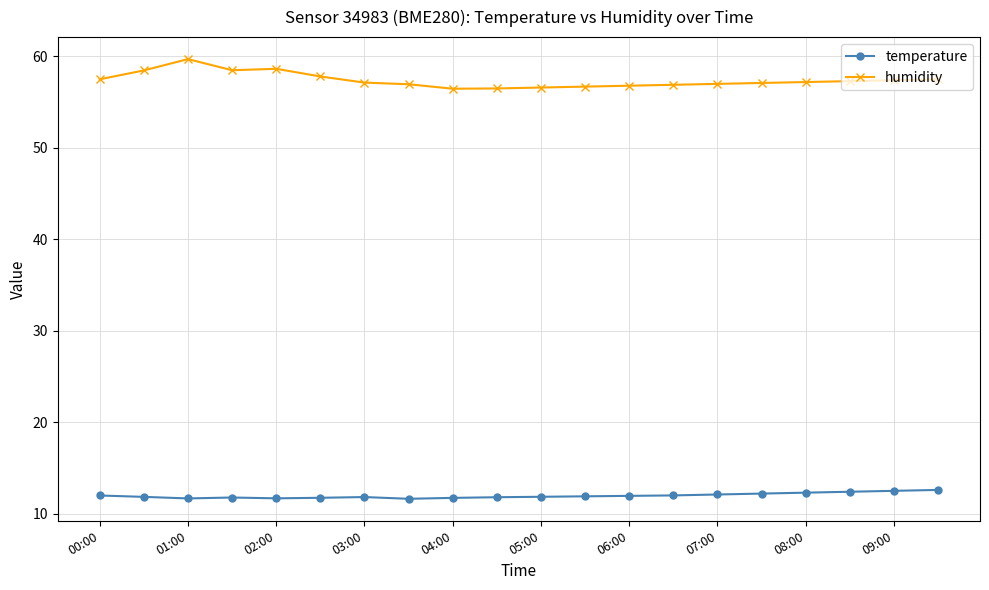

What is the value of the temperature point at the 5th from the left?

11.7